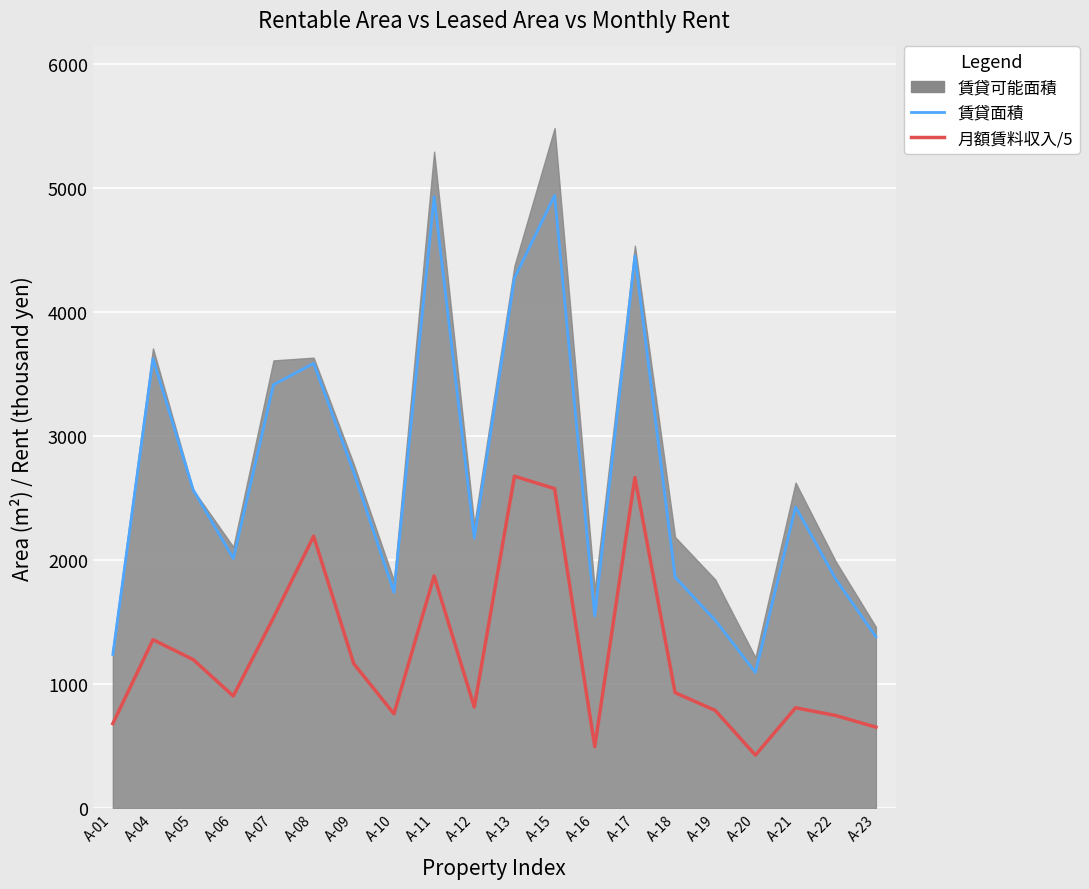

Is the value of 月額賃料収入/5 at A-05 greater than the value of 賃貸面積 at A-12?

No